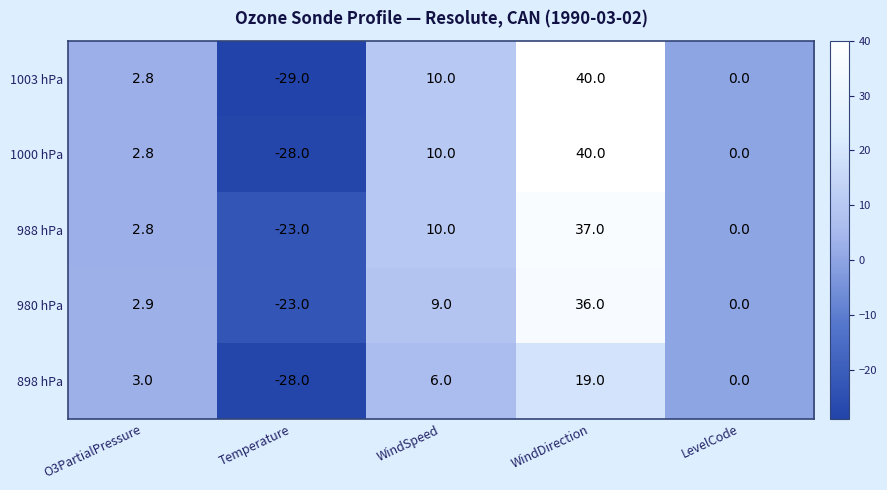

Which series has the largest total across all categories?

988 hPa